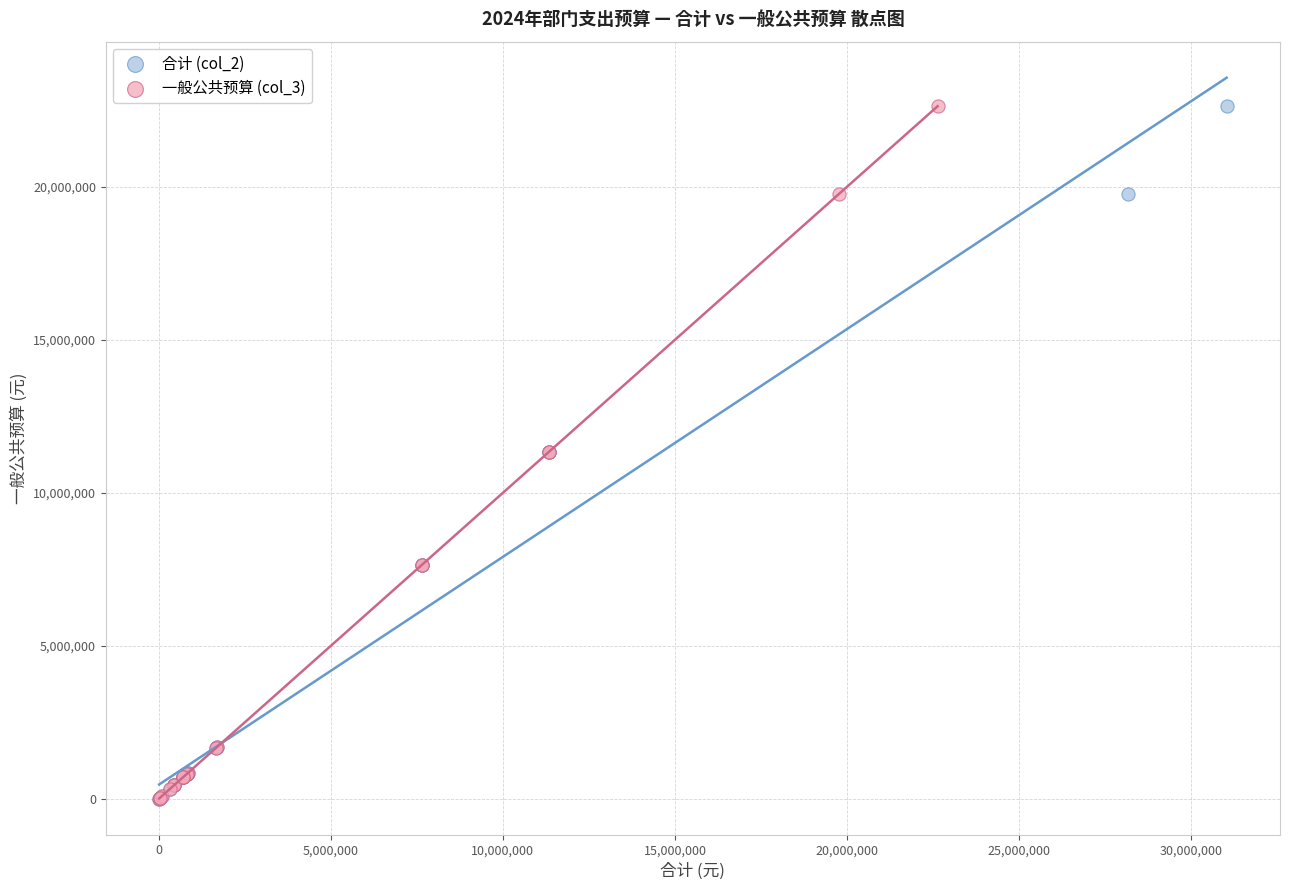

What are all the series names shown in the legend?

合计 (col_2), 一般公共预算 (col_3)